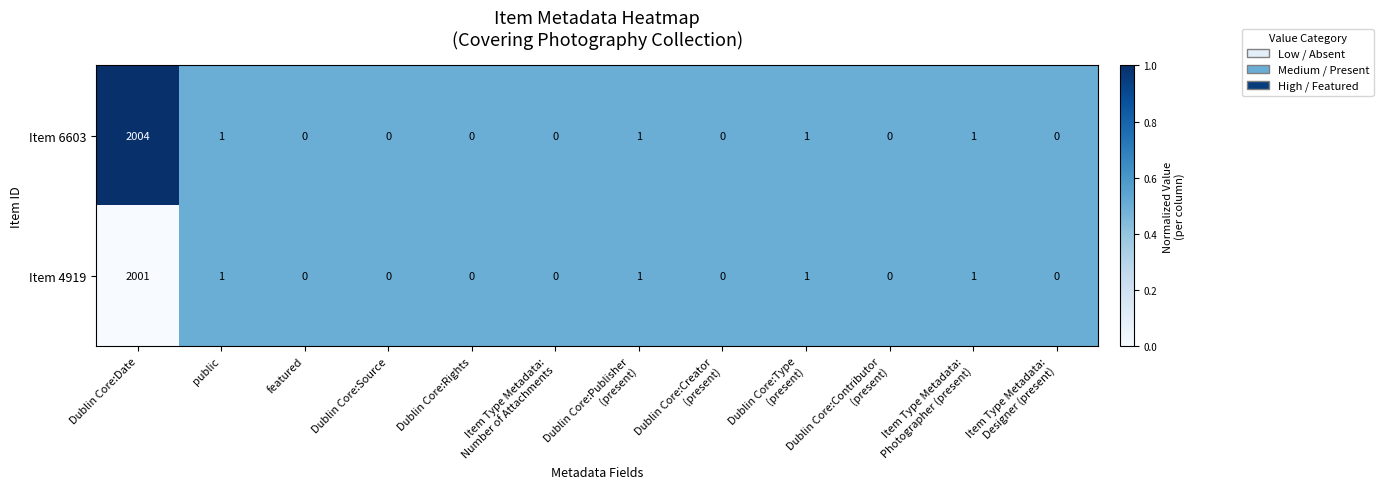

The value of Item 4919 at public is 0. True or false?

False